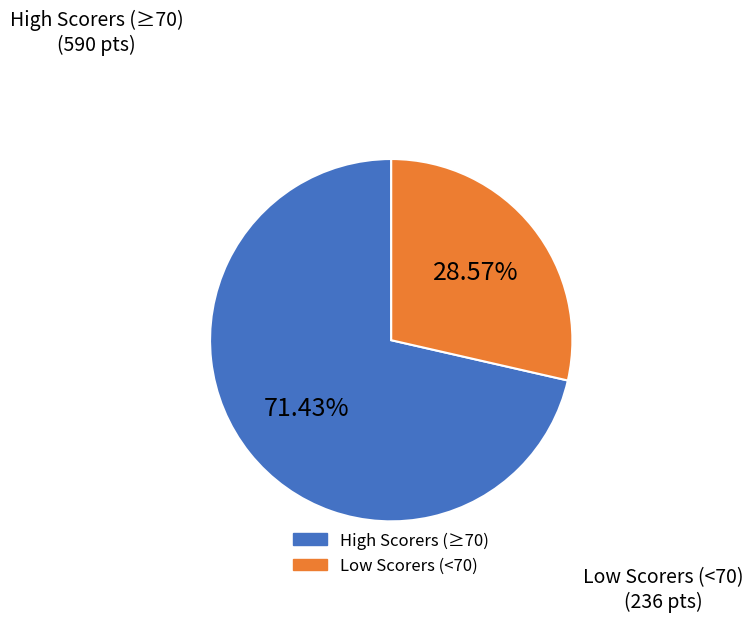

Does any single category account for the majority?

Yes